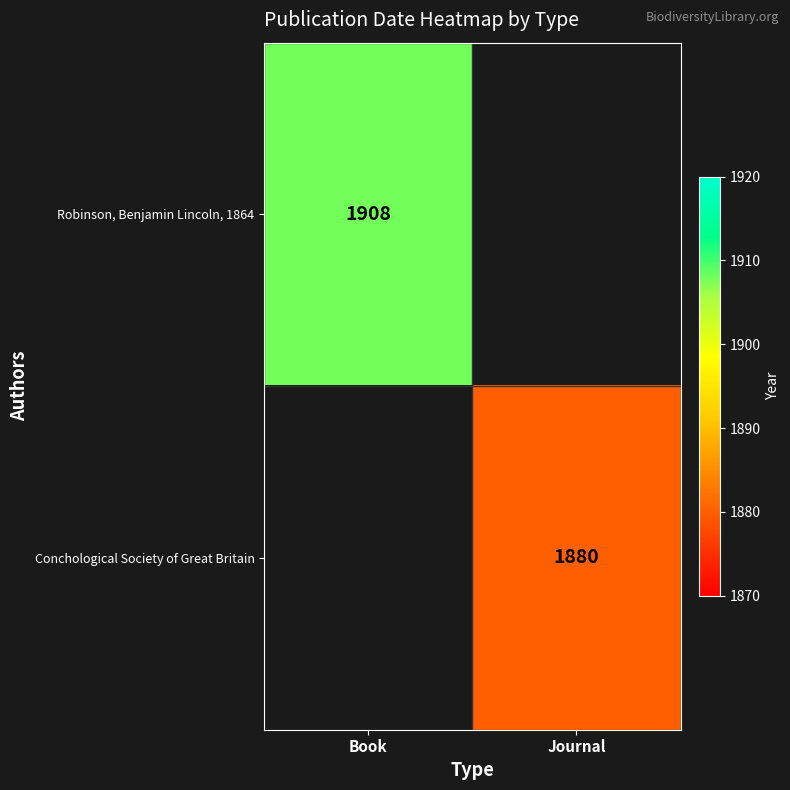

True or false: Conchological Society of Great Britain has a value of 1880 at Journal.

True